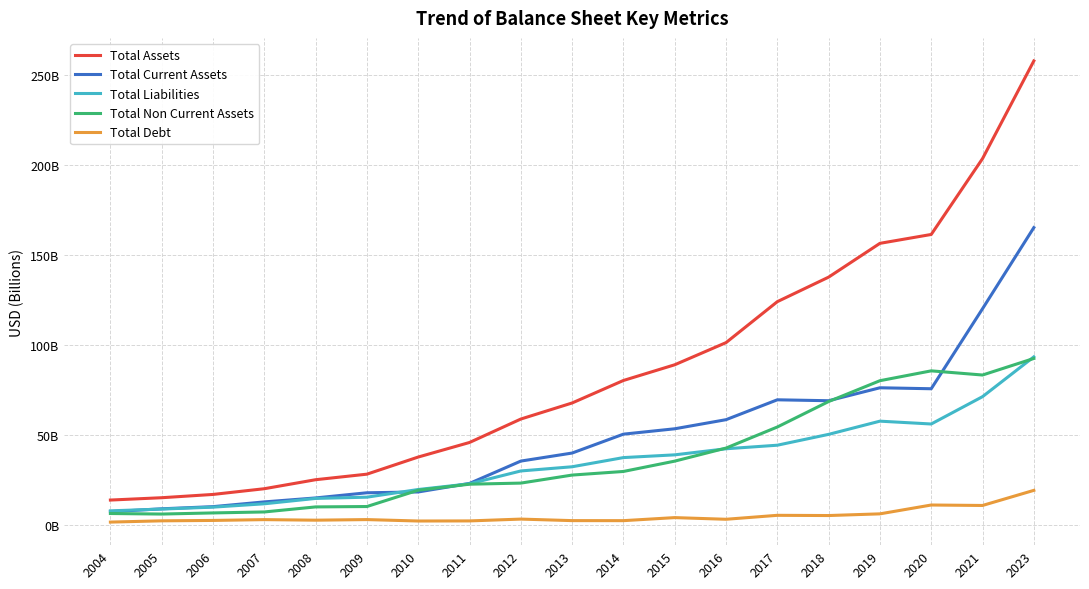

What is the difference between the maximum and minimum values in the Total Current Assets series?

157.9